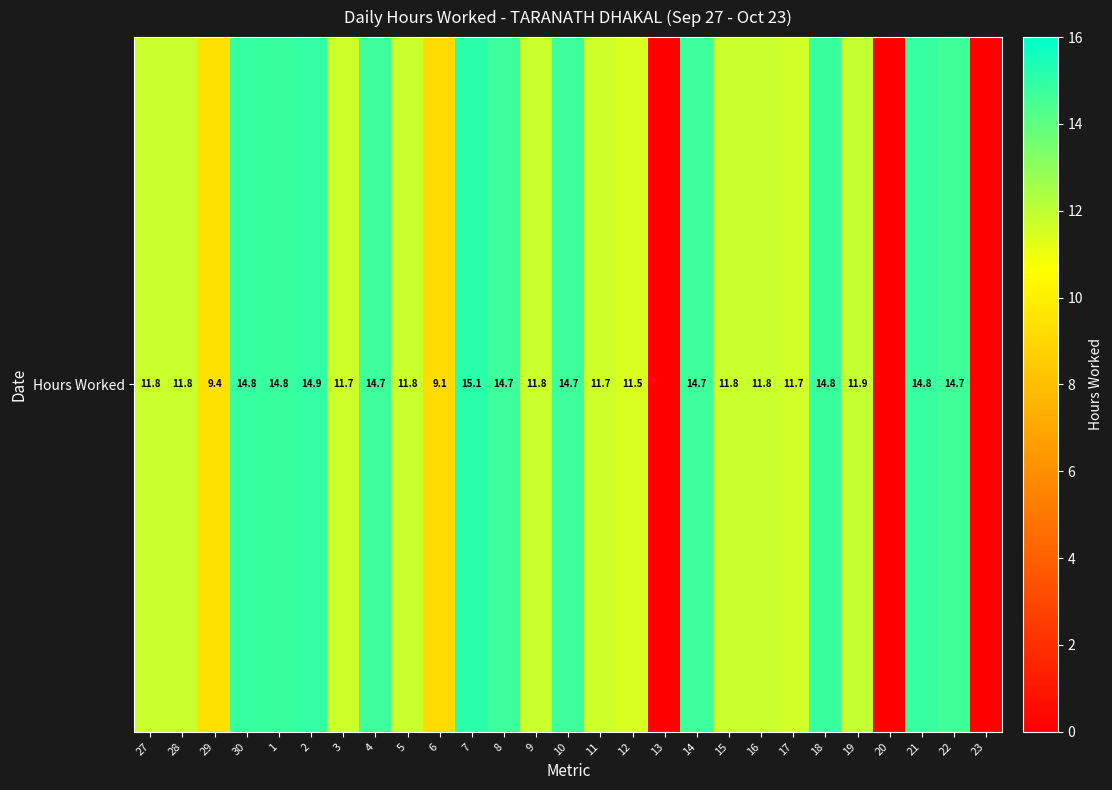

Where is the data nearest to the value 7?

6